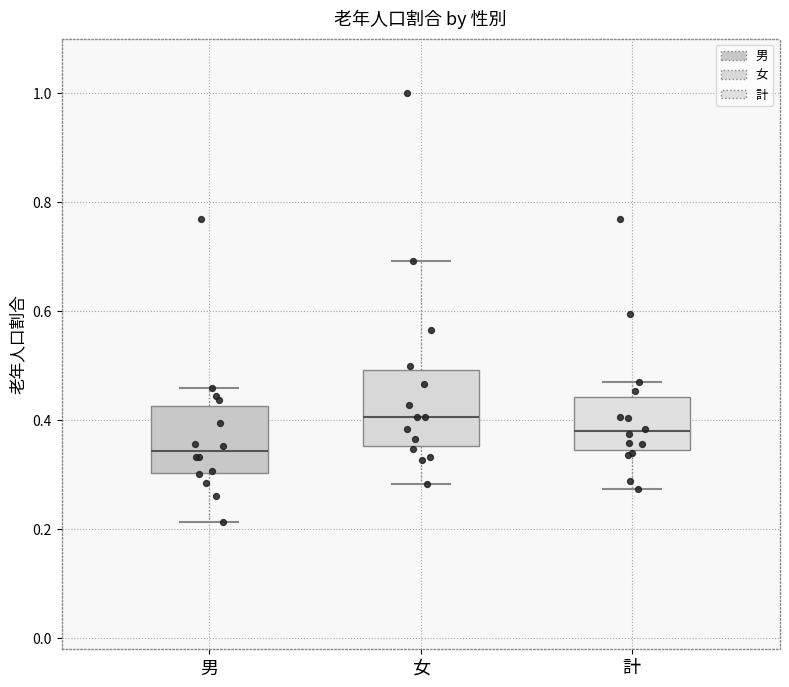

Reading left to right, read every box against the y-axis: the position of its median line, the range the box covers, and the ends of its whiskers. The values are not printed on the chart, so give them approximately, as read against the axis.

男: median 0.34, box 0.30 to 0.42, whiskers 0.22 to 0.46
女: median 0.40, box 0.36 to 0.50, whiskers 0.28 to 0.70
計: median 0.38, box 0.34 to 0.44, whiskers 0.28 to 0.48